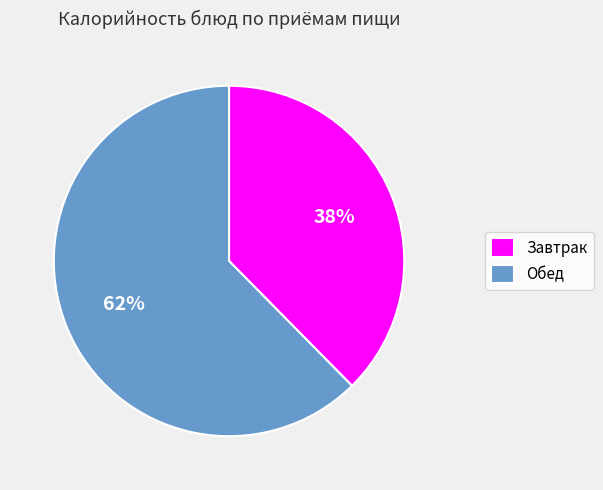

Count the number of slices in the pie.

2